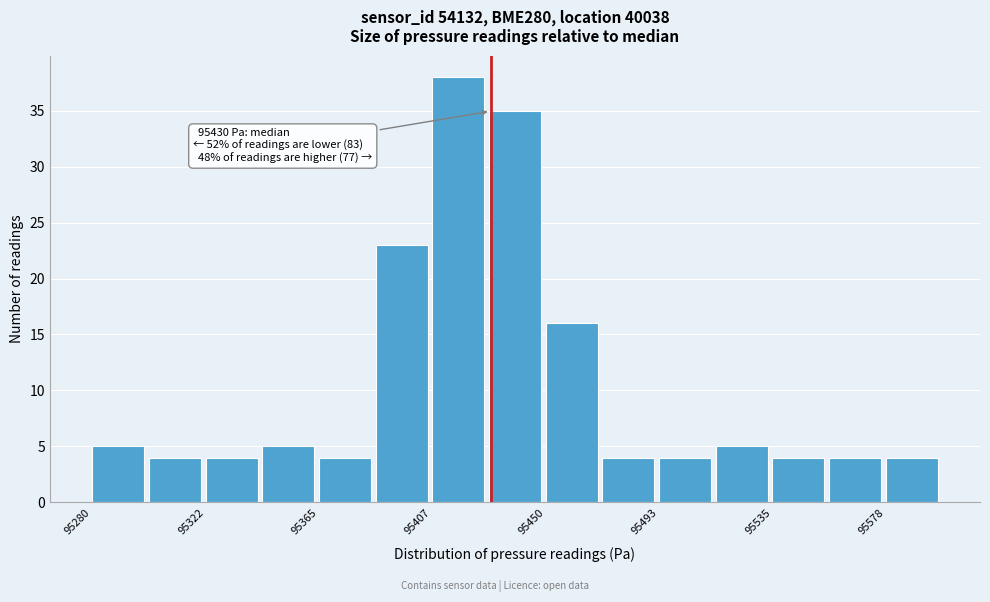

Which range on the x-axis has the tallest bar?

95410 to 95430